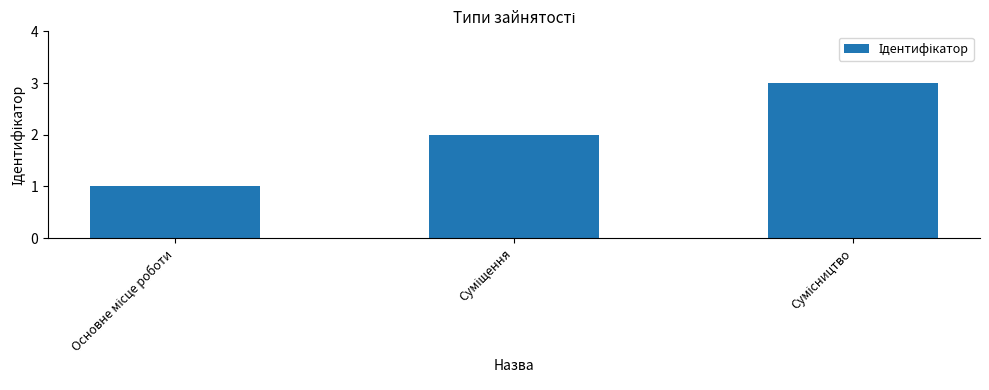

What is the maximum value shown in the chart?

3